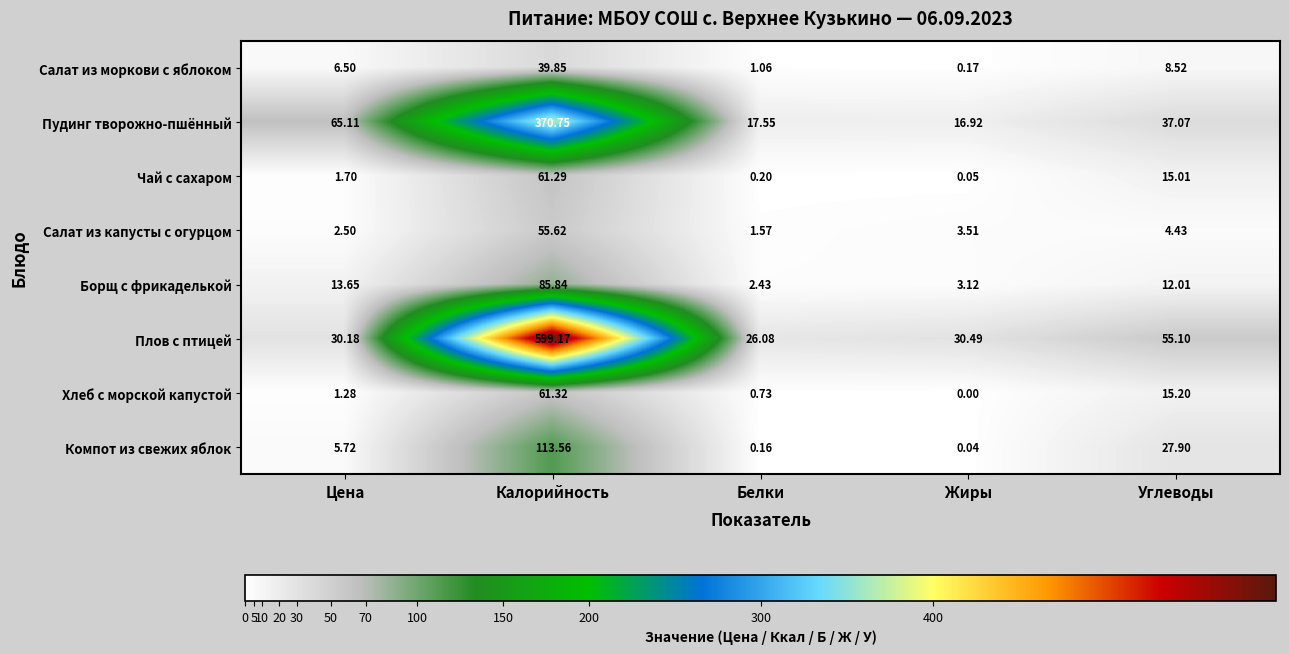

Which series changed the most between Калорийность and Углеводы?

Плов с птицей